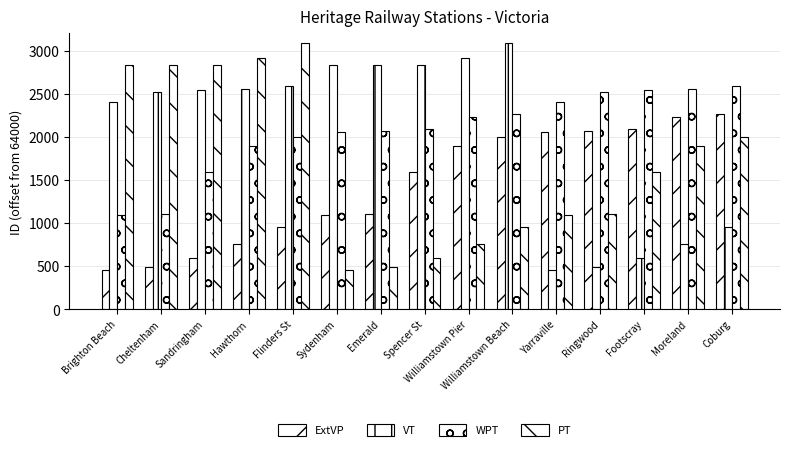

Reading left to right, what are all the values shown in this chart?

ExtVP: 456	488	592	753	960	1091	1100	1596	1892	2002	2056	2064	2094	2229	2267
VT: 2400	2519	2539	2553	2595	2830	2836	2837	2914	3085	456	488	592	753	960
WPT: 1091	1100	1596	1892	2002	2056	2064	2094	2229	2267	2400	2519	2539	2553	2595
PT: 2830	2836	2837	2914	3085	456	488	592	753	960	1091	1100	1596	1892	2002